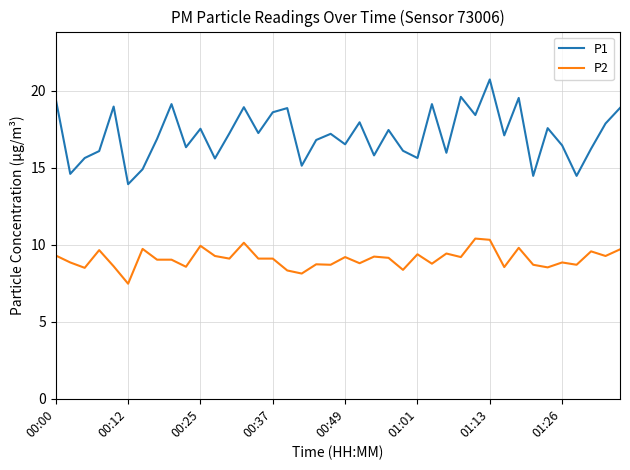

What is the greatest value displayed?

20.7